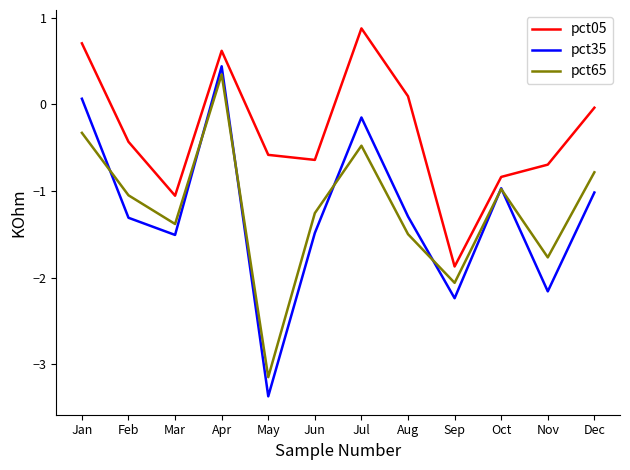

After their last crossing, which series has the higher values: pct35 or pct65?

pct65